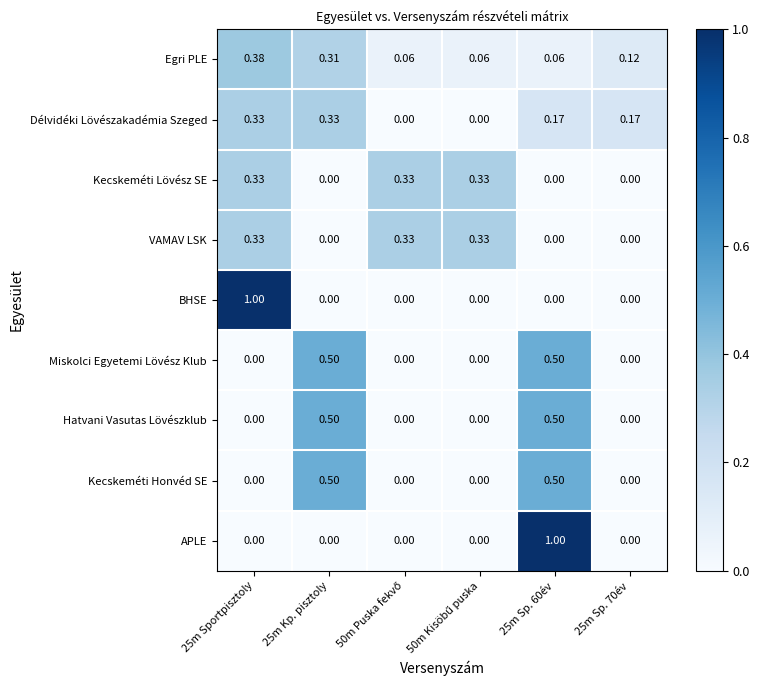

Which series changed the most between 25m Sportpisztoly and 25m Kp. pisztoly?

BHSE